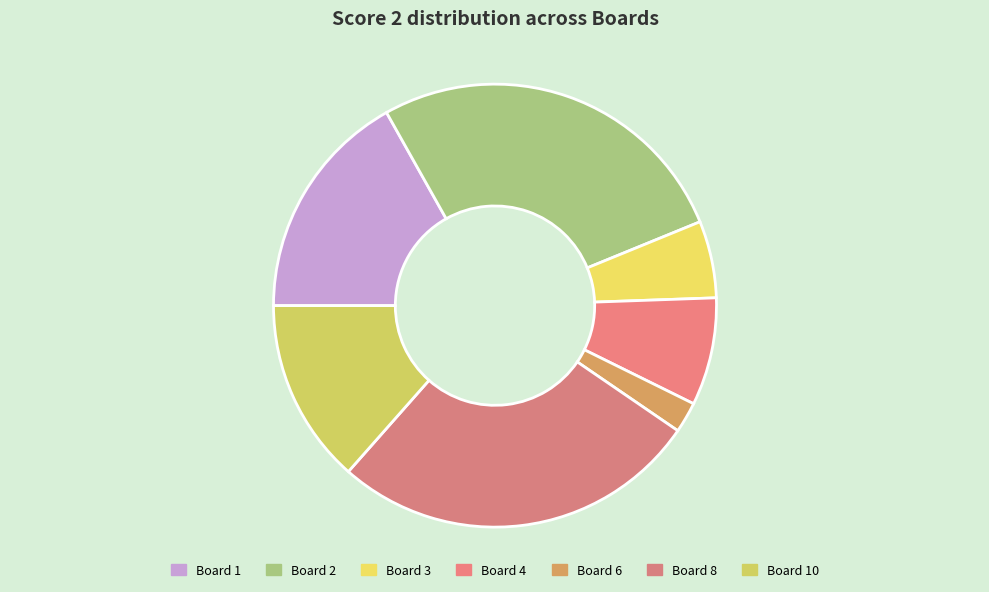

How many slices are in this pie chart?

7